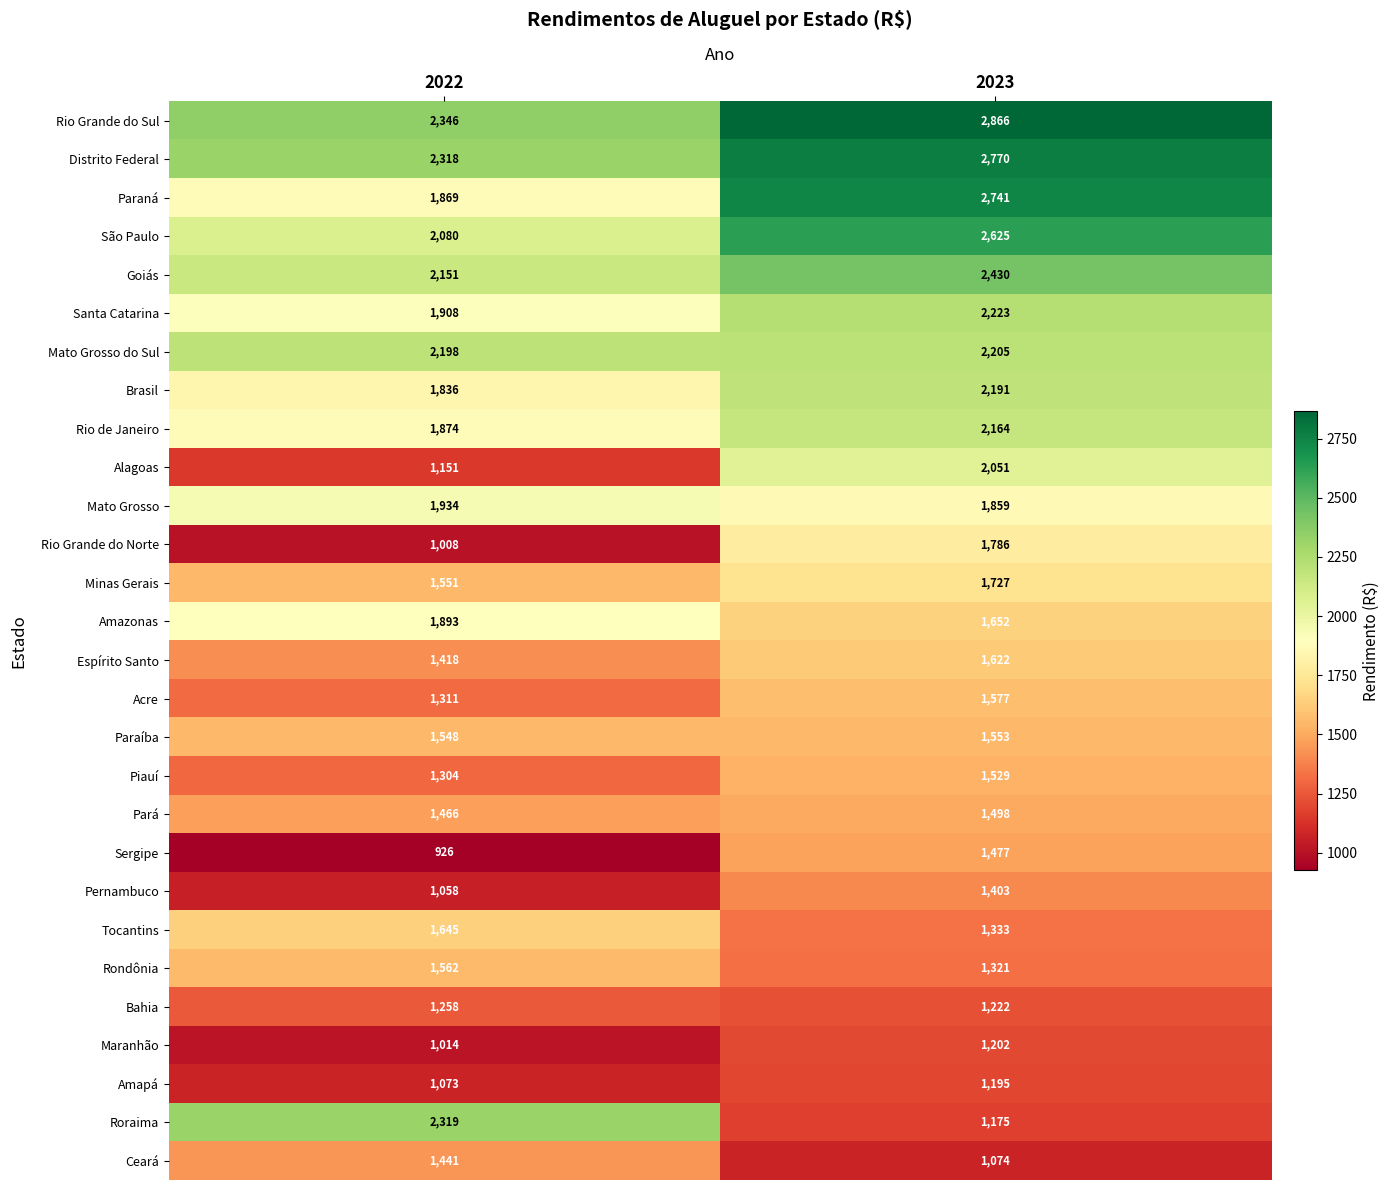

Which series has the largest range (max minus min)?

Roraima